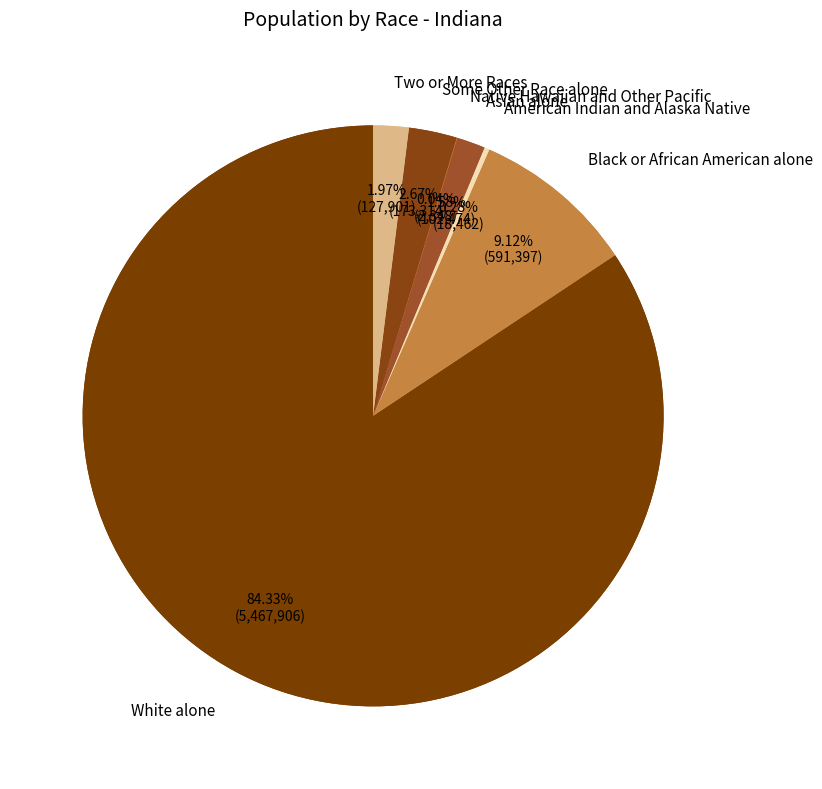

Count the number of slices in the pie.

11